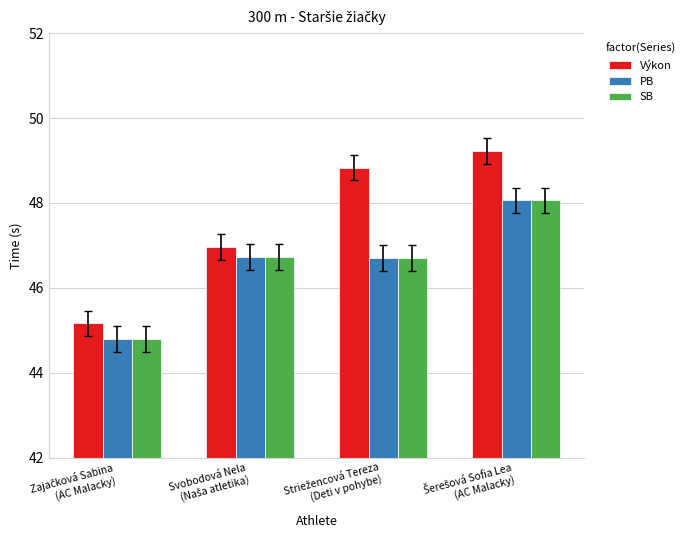

What is the minimum value for SB?

44.8